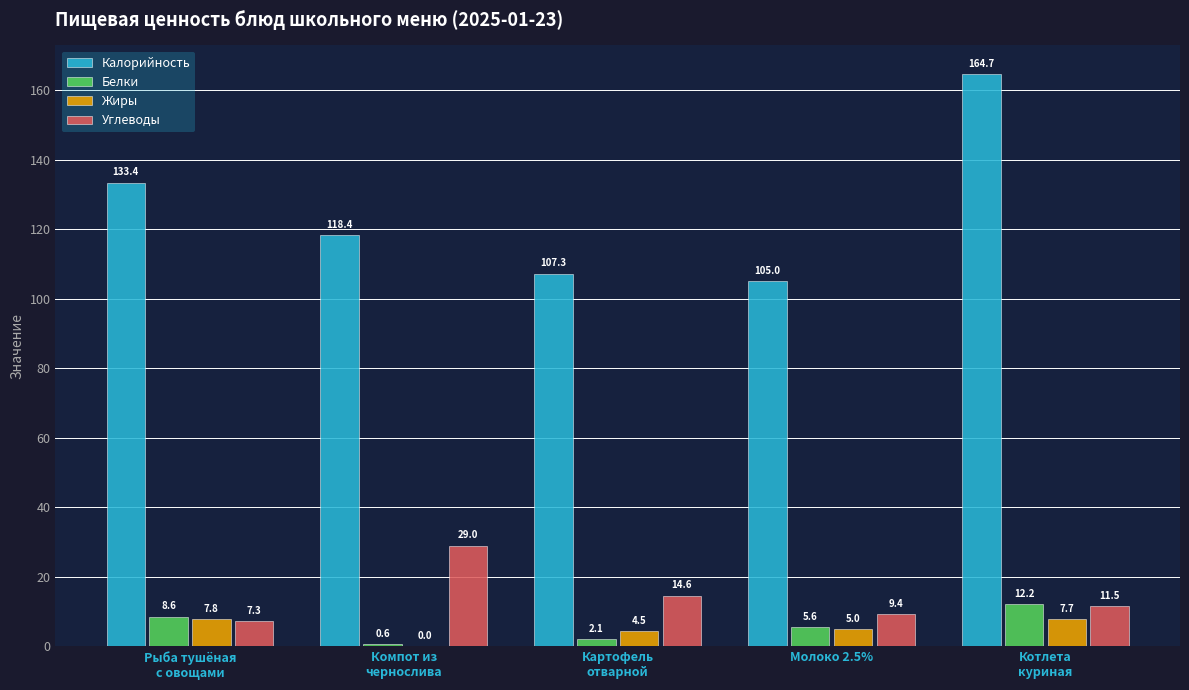

Where is Жиры nearest to the value 3?

Картофель
отварной